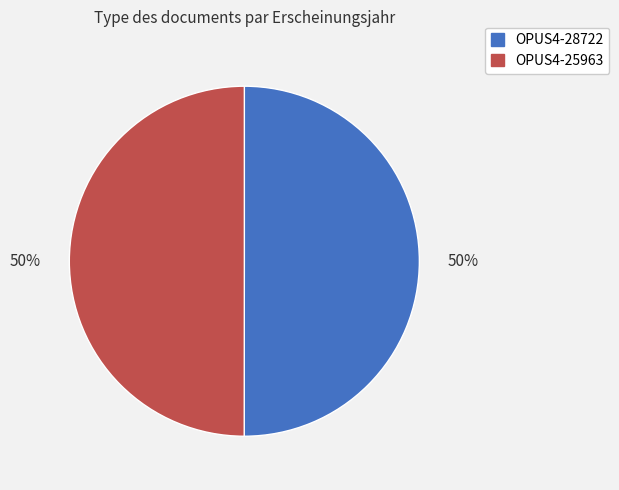

True or false: OPUS4-28722 accounts for 65% of the total.

False